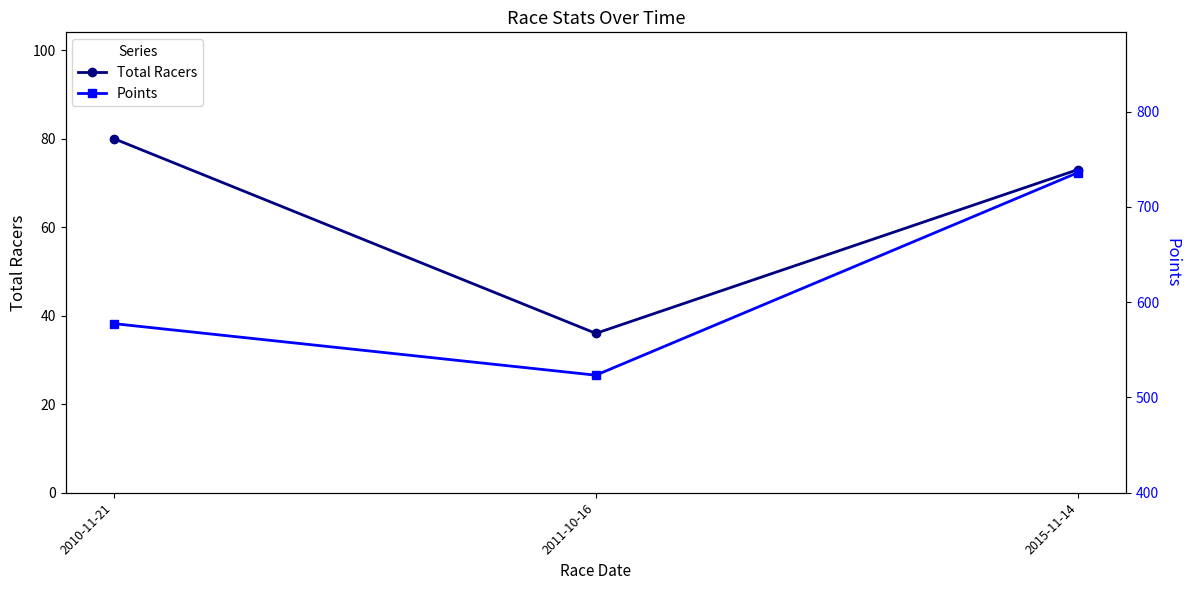

Reading left to right, what are all the values shown in this chart?

Total Racers: 80.0	36.0	73.0
Points: 577.5	523.4	736.0